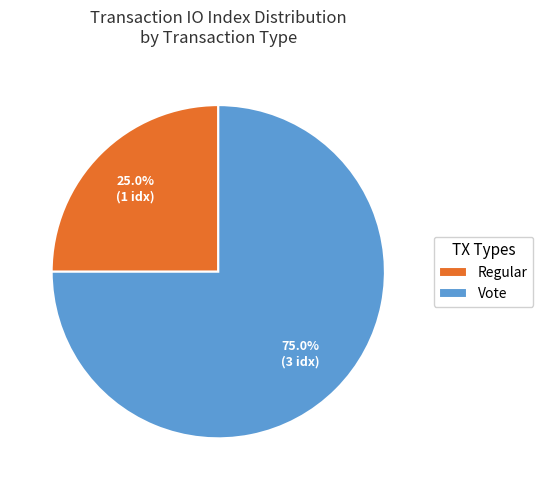

Which slice is the smallest?

Regular